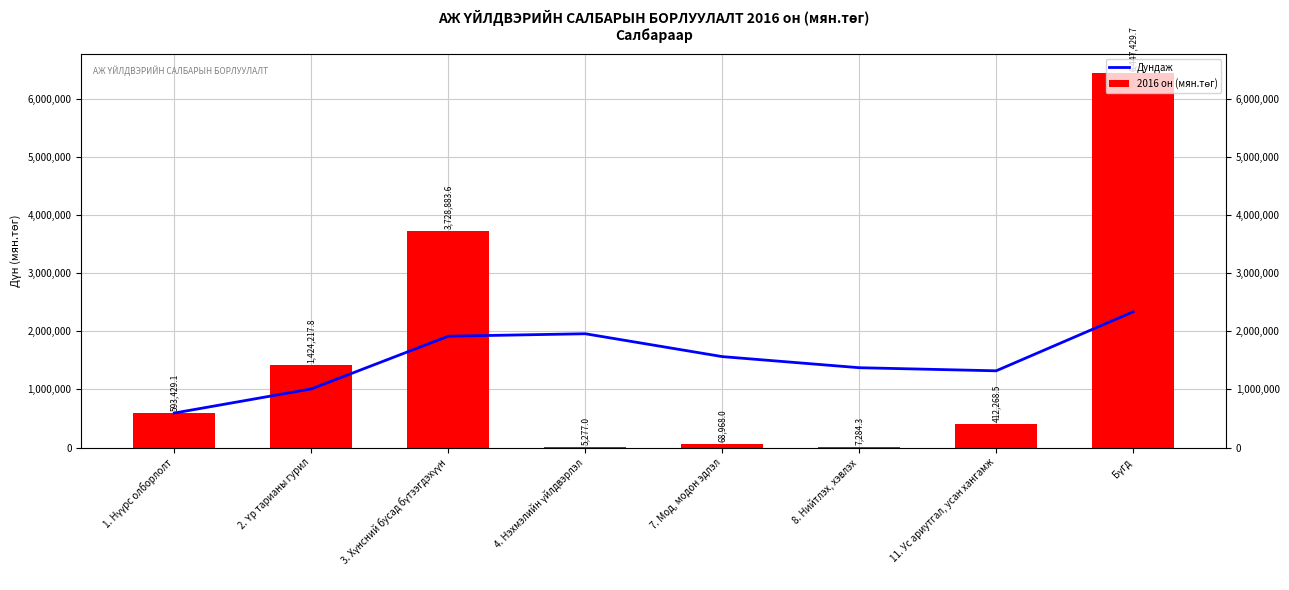

What is the greatest value displayed?

6447429.7